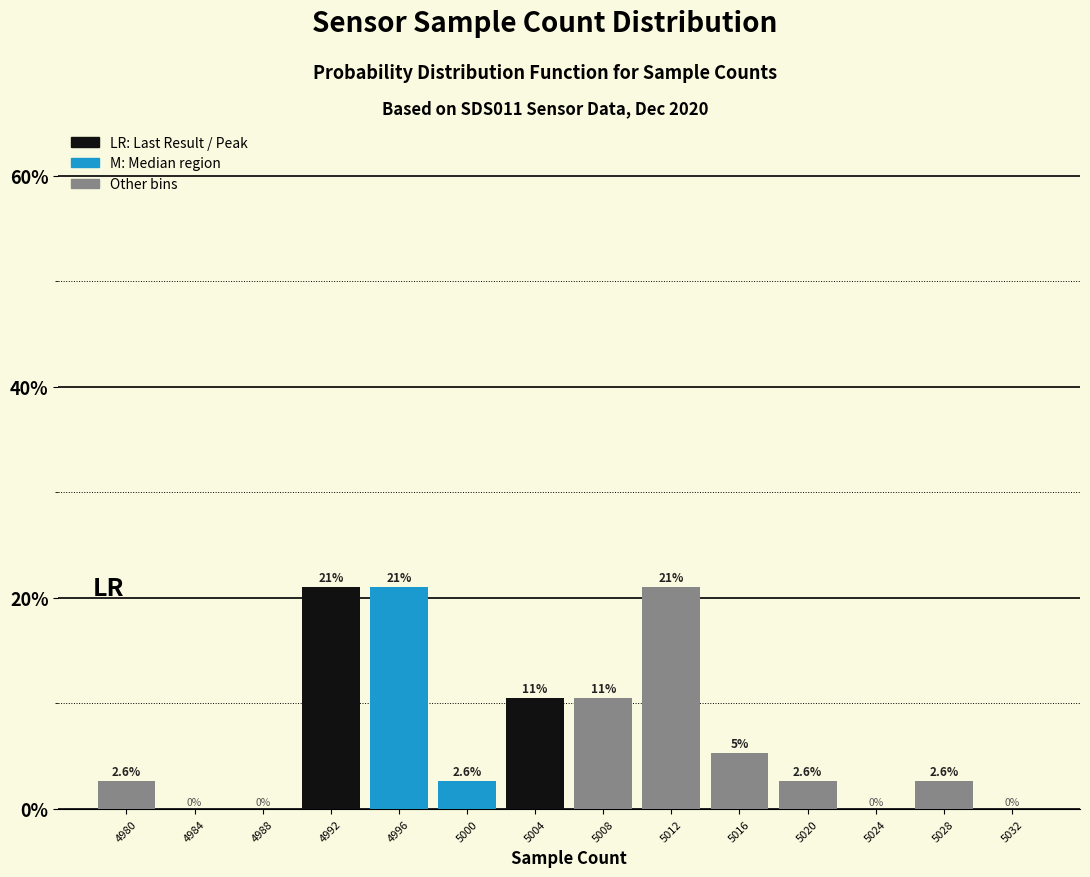

Between 4984 and 5028, which is larger?

5028